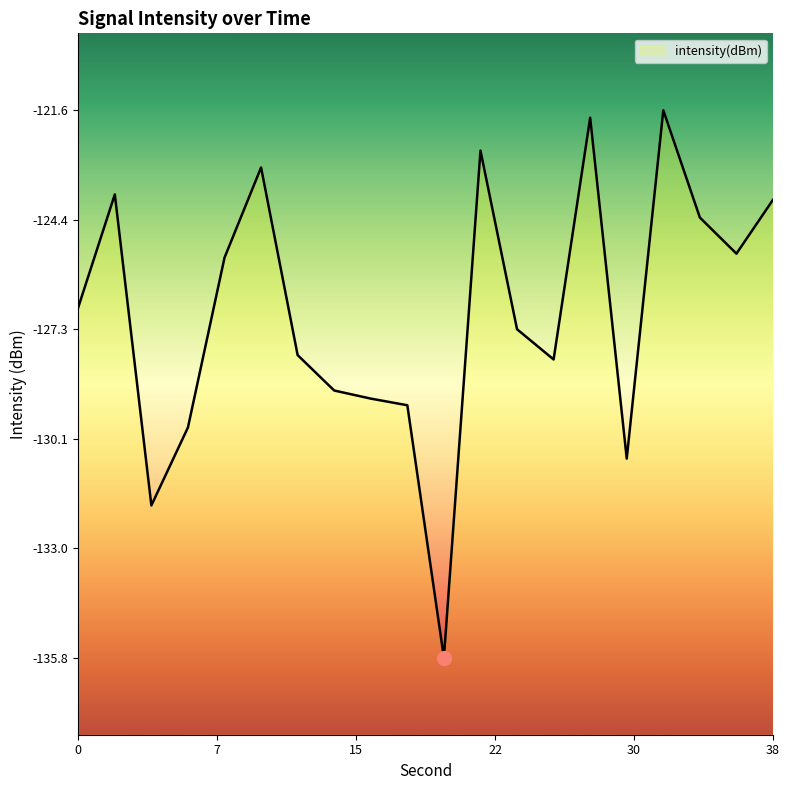

True or false: the data shows -123.1 at 10.

True